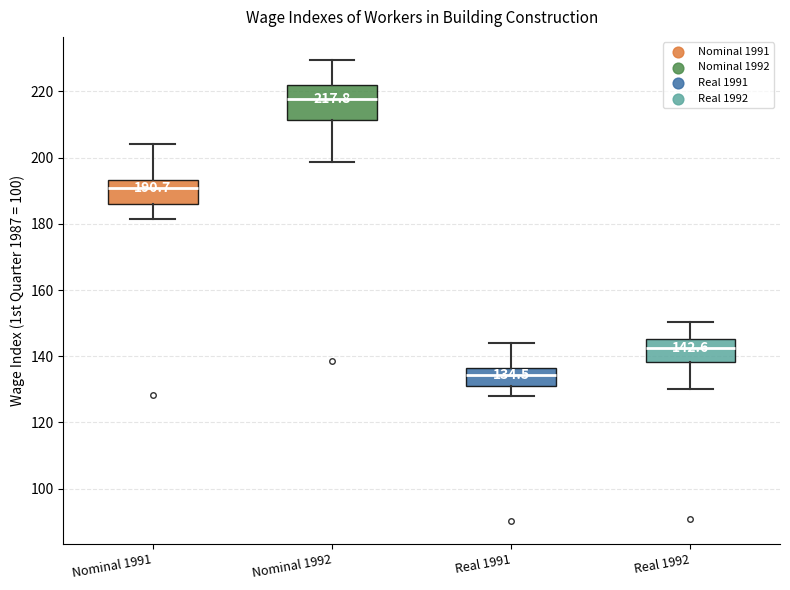

Which box has the highest median line?

Nominal 1992